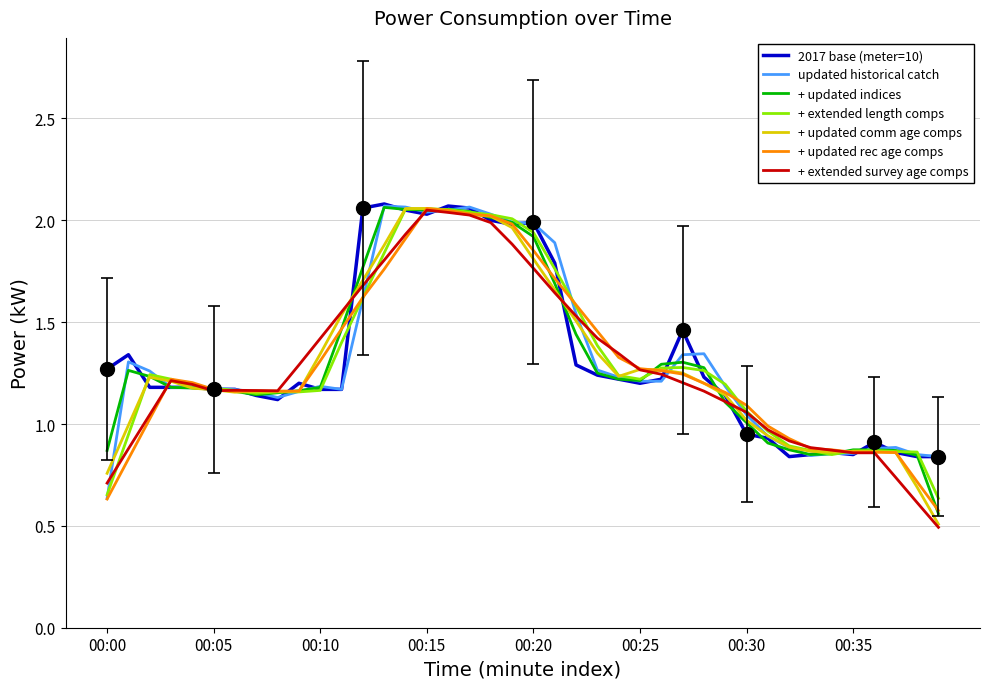

What is the minimum value shown in the chart?

0.5